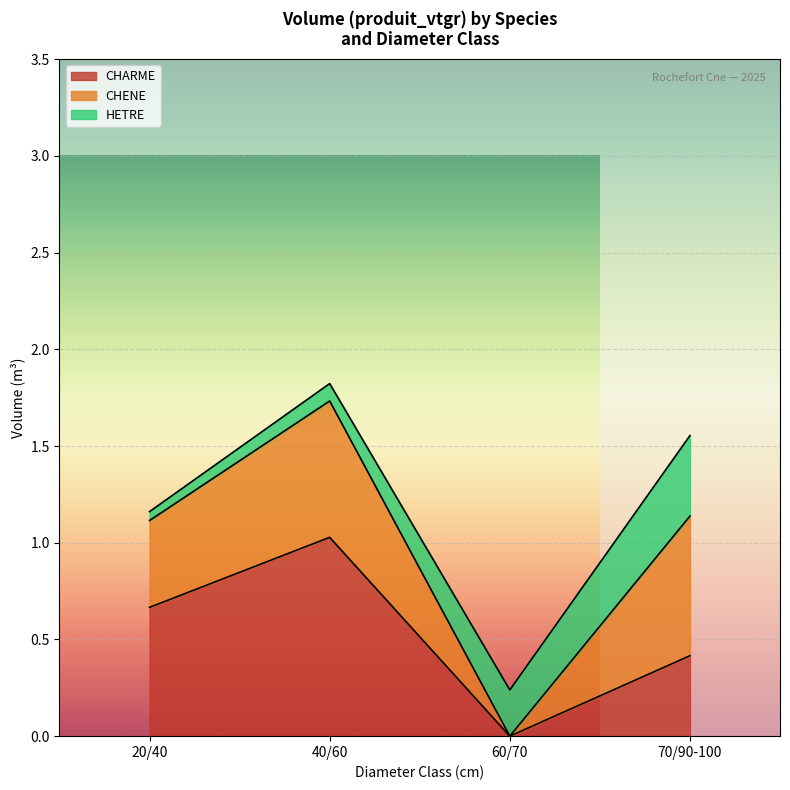

The CHARME series shows -0.5 at 60/70. True or false?

False